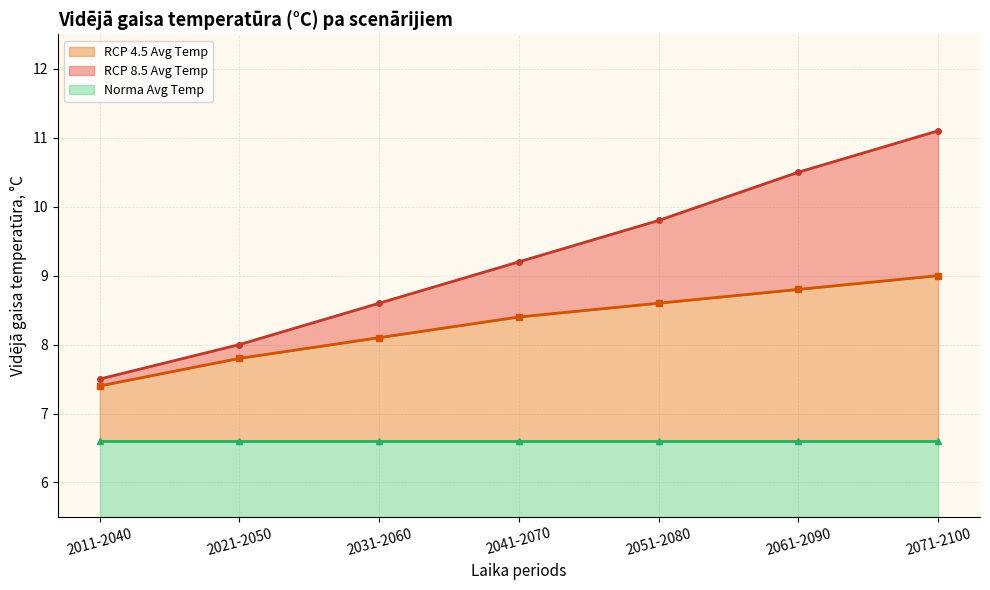

What position from the left is 2031-2060?

3